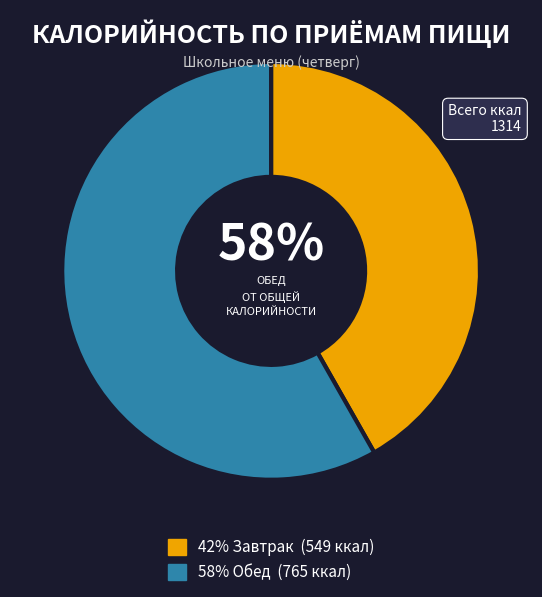

To the nearest percent, what is the average slice percentage?

50%